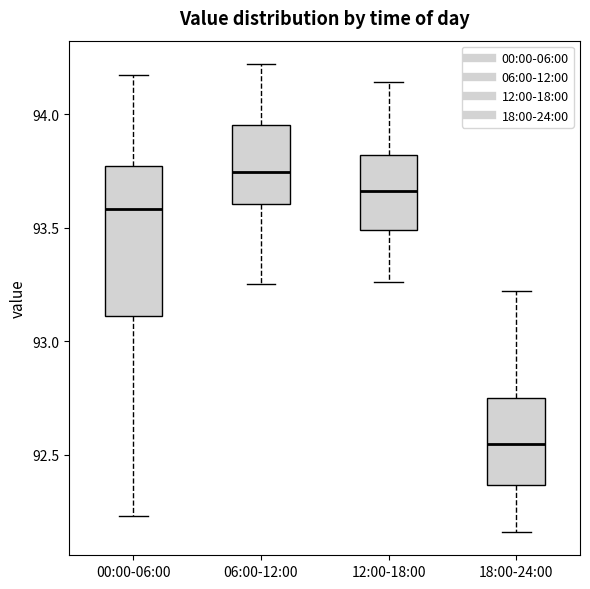

Which box has the highest median line?

06:00-12:00